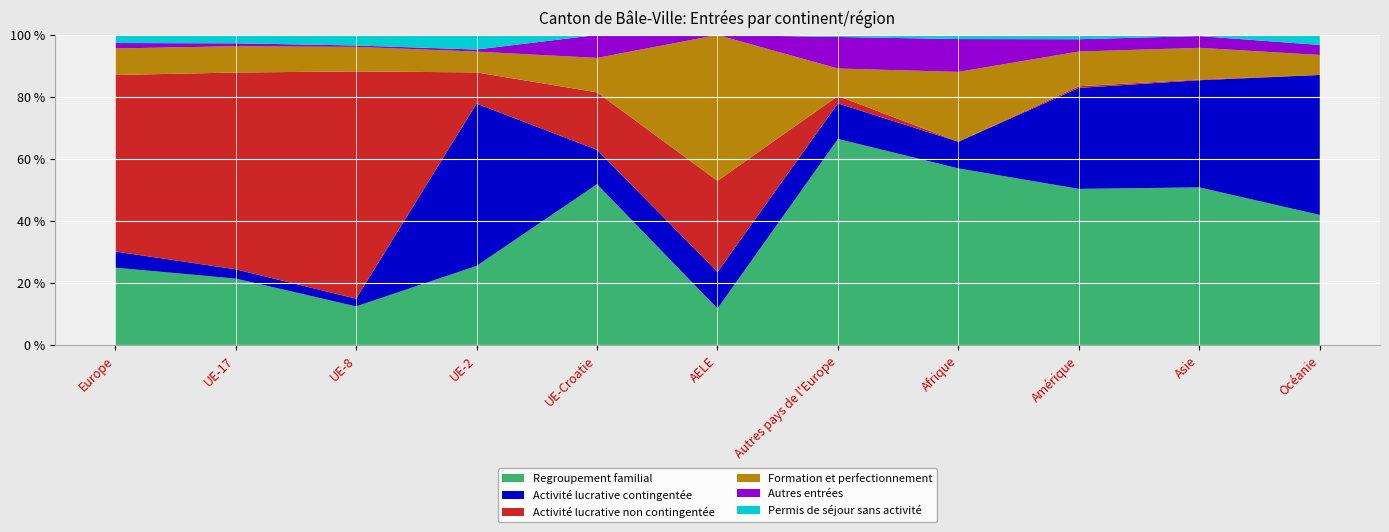

Reading left to right, transcribe all the data shown in this chart.

Regroupement familial: Europe=1282	UE-17=866	UE-8=55	UE-2=38	UE-Croatie=14	AELE=2	Autres pays de l'Europe=307	Afrique=86	Amérique=292	Asie=428	Océanie=13
Activité lucrative contingentée: Europe=268	UE-17=121	UE-8=11	UE-2=78	UE-Croatie=3	AELE=2	Autres pays de l'Europe=53	Afrique=13	Amérique=189	Asie=291	Océanie=14
Activité lucrative non contingentée: Europe=2927	UE-17=2567	UE-8=324	UE-2=15	UE-Croatie=5	AELE=5	Autres pays de l'Europe=11	Afrique=0	Amérique=3	Asie=2	Océanie=0
Formation et perfectionnement: Europe=440	UE-17=343	UE-8=35	UE-2=10	UE-Croatie=3	AELE=8	Autres pays de l'Europe=41	Afrique=34	Amérique=65	Asie=86	Océanie=2
Autres entrées: Europe=90	UE-17=38	UE-8=2	UE-2=1	UE-Croatie=2	AELE=0	Autres pays de l'Europe=47	Afrique=16	Amérique=23	Asie=32	Océanie=1
Permis de séjour sans activité: Europe=134	UE-17=109	UE-8=15	UE-2=7	UE-Croatie=0	AELE=0	Autres pays de l'Europe=3	Afrique=2	Amérique=8	Asie=3	Océanie=1